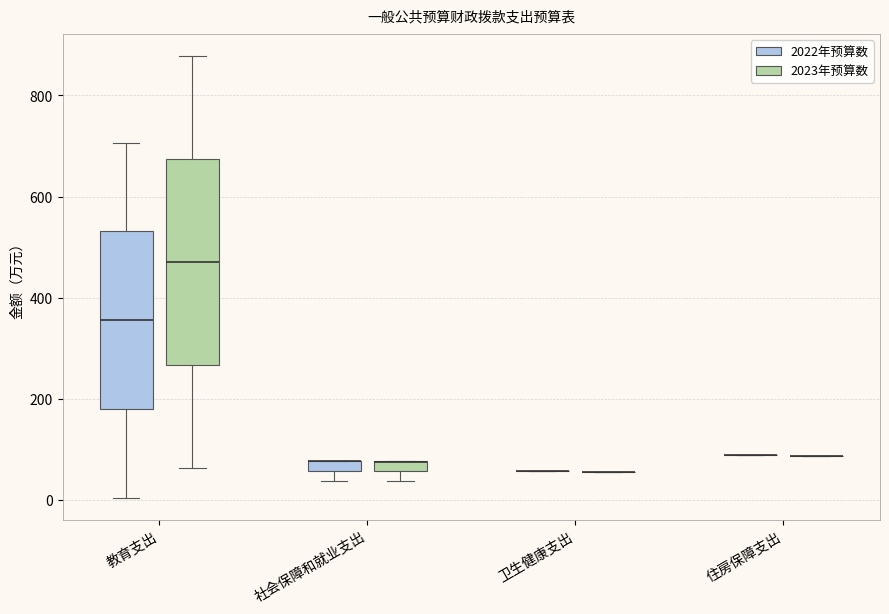

Comparing the boxes themselves (not the whiskers), which one is the tallest?

教育支出 (2023年预算数)